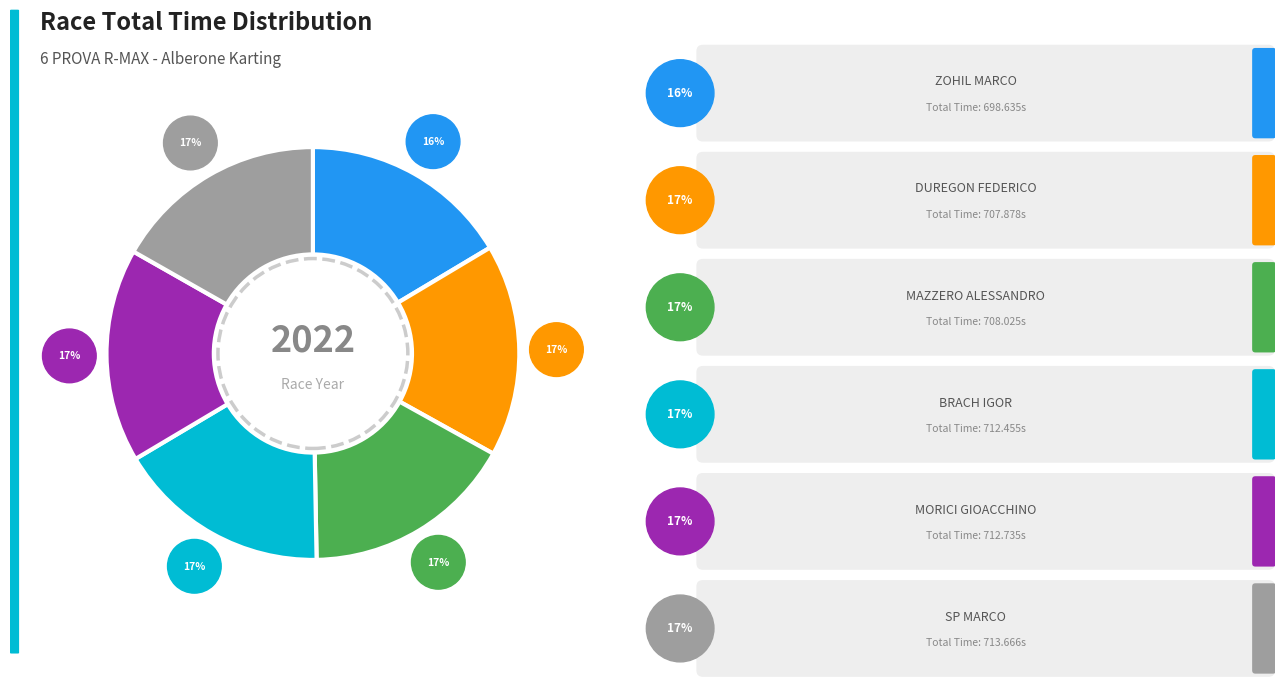

Does any single category account for the majority?

No